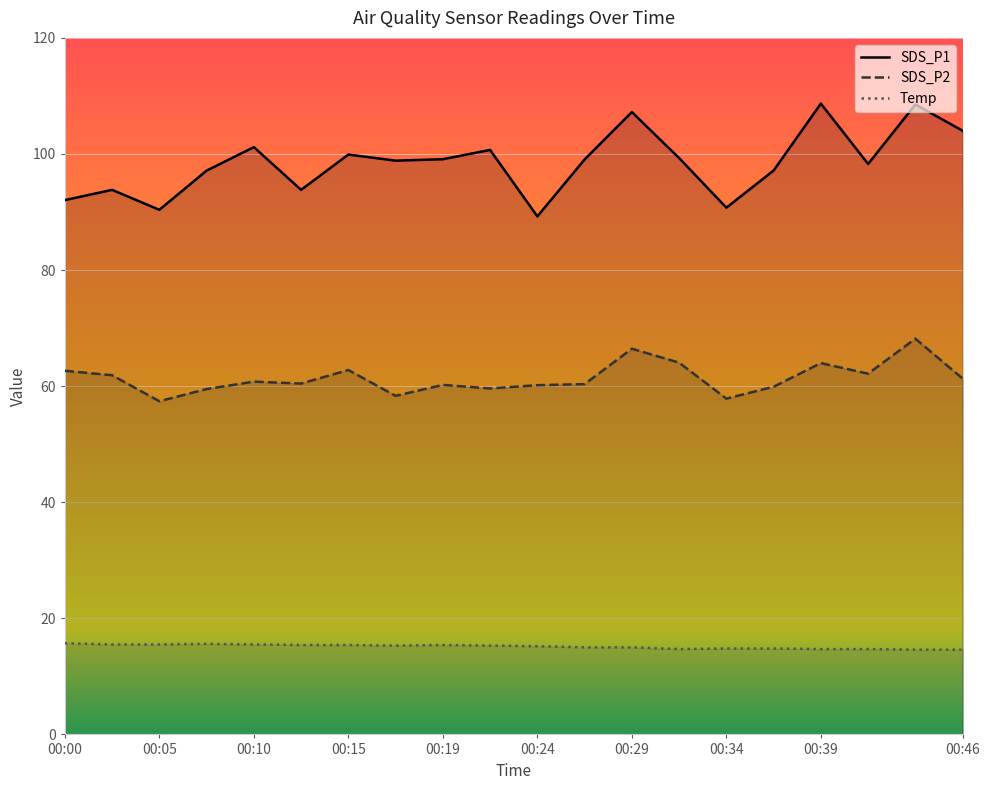

Where does the SDS_P1 series first go above 99?

00:10